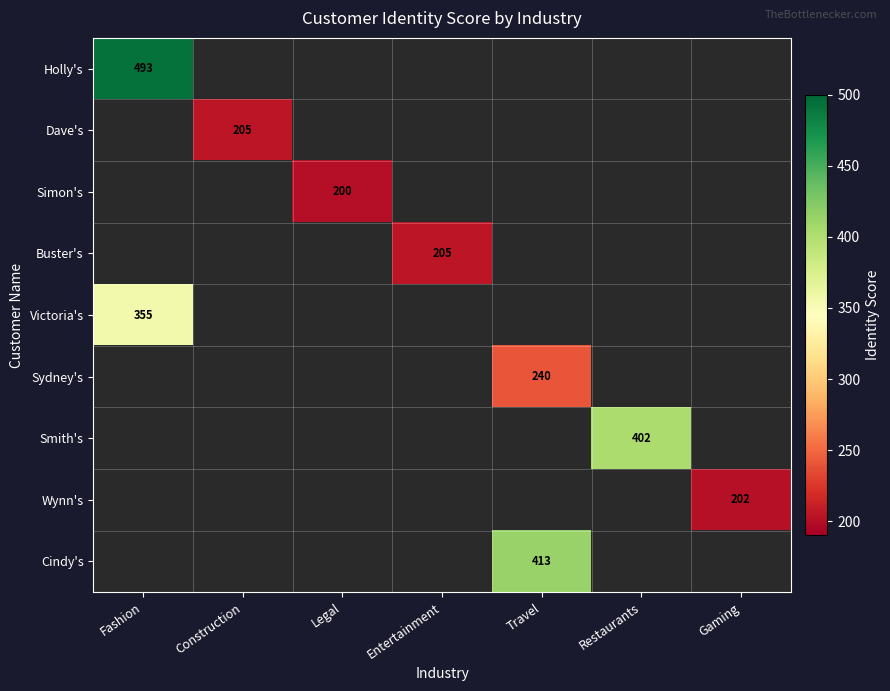

Is it true that Victoria's equals 489 at Fashion?

False